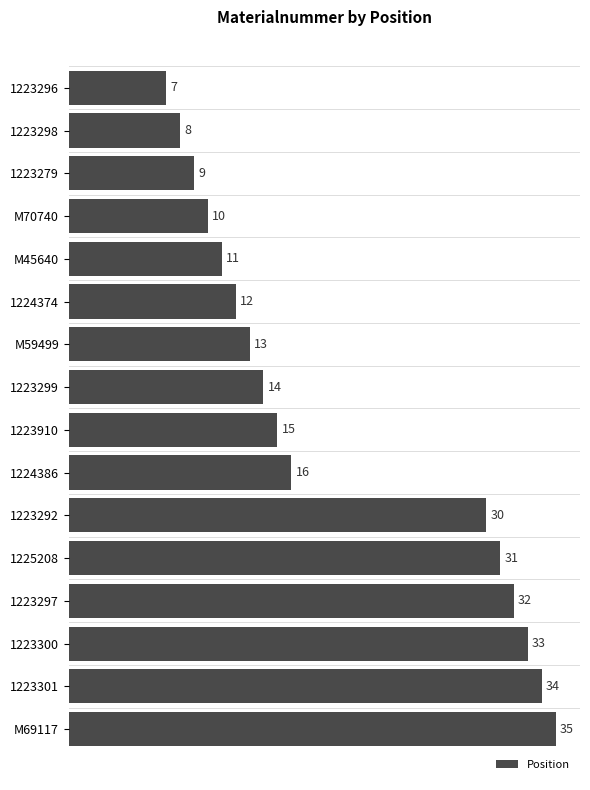

Reading bottom to top, what are all the values shown in this chart?

35	34	33	32	31	30	16	15	14	13	12	11	10	9	8	7